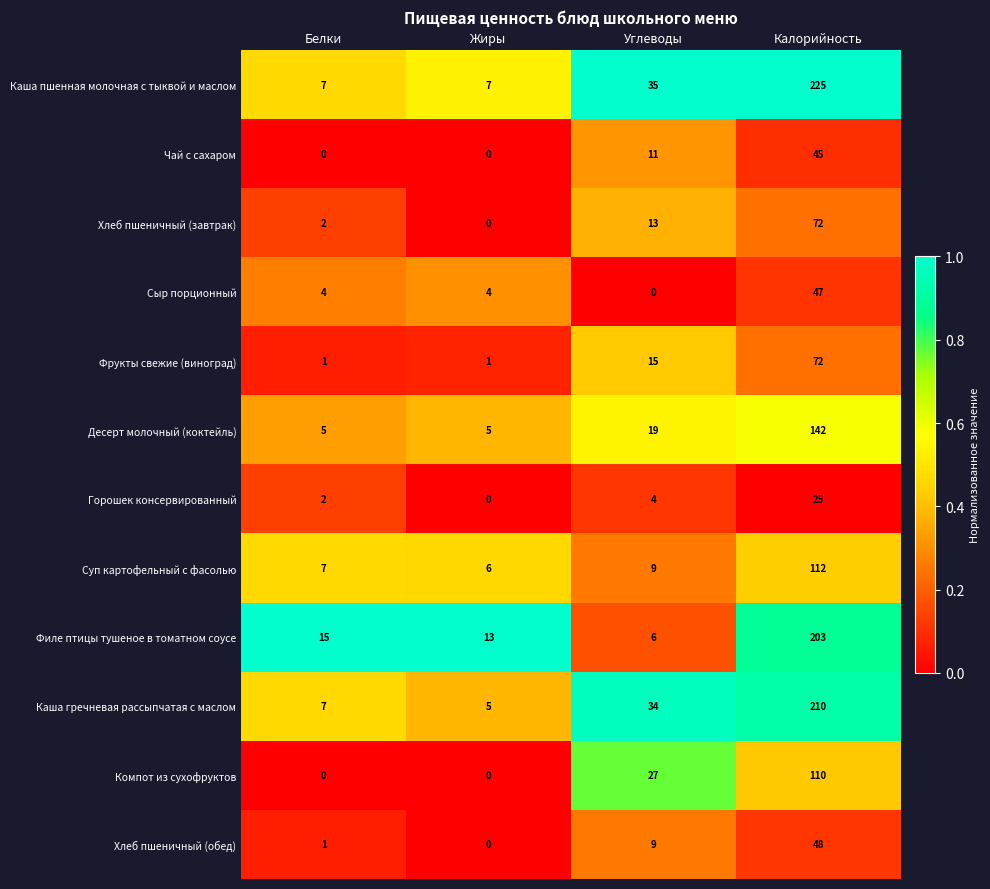

At which label is Десерт молочный (коктейль) closest to 73?

Углеводы